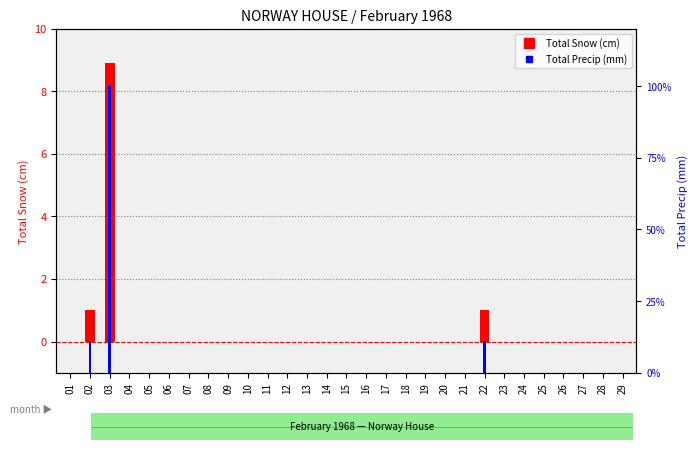

Is it true that Total Precip (mm) equals 0.4 at 10?

False